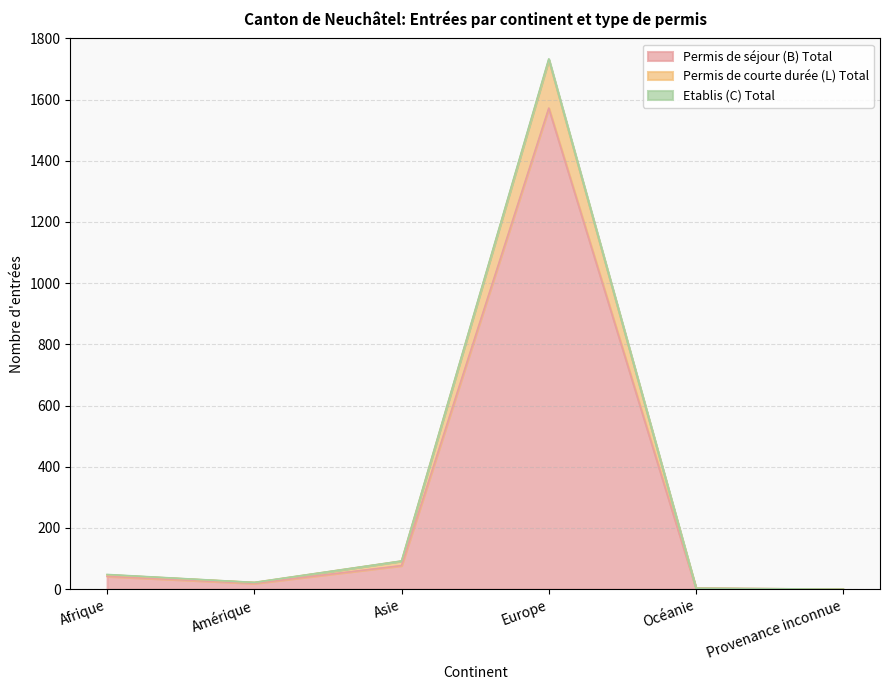

List the labels in order of Permis de séjour (B) Total value, largest first.

Europe, Asie, Afrique, Amérique, Océanie, Provenance inconnue